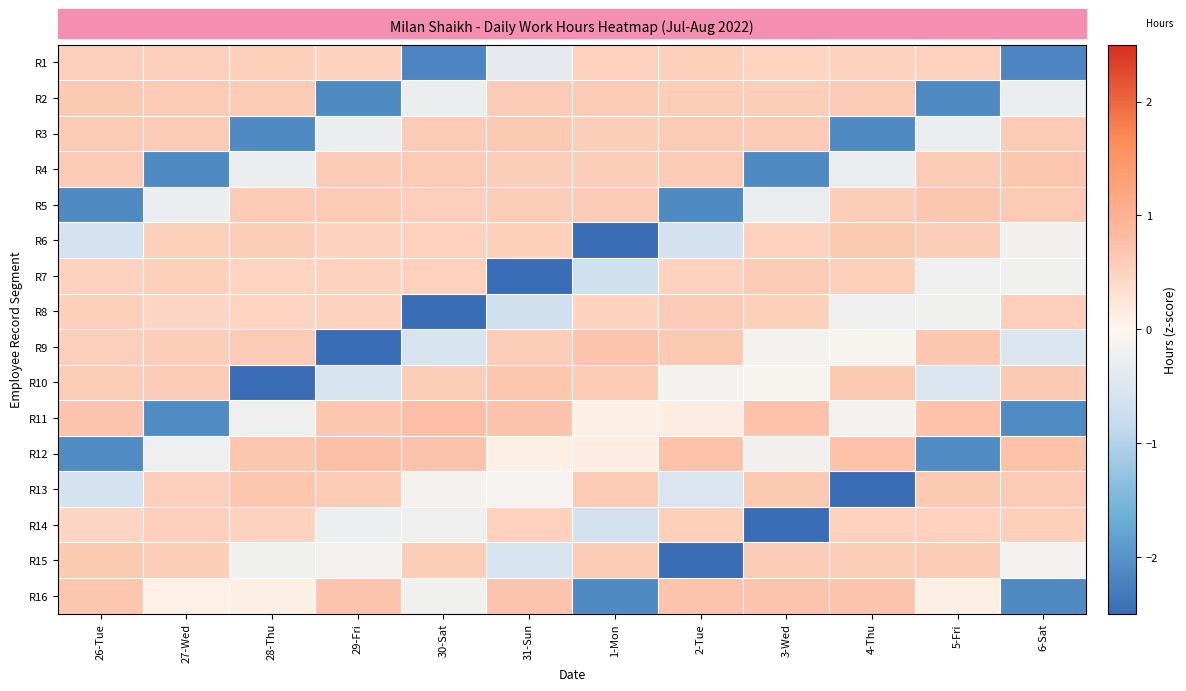

Which series has the largest range (max minus min)?

R15